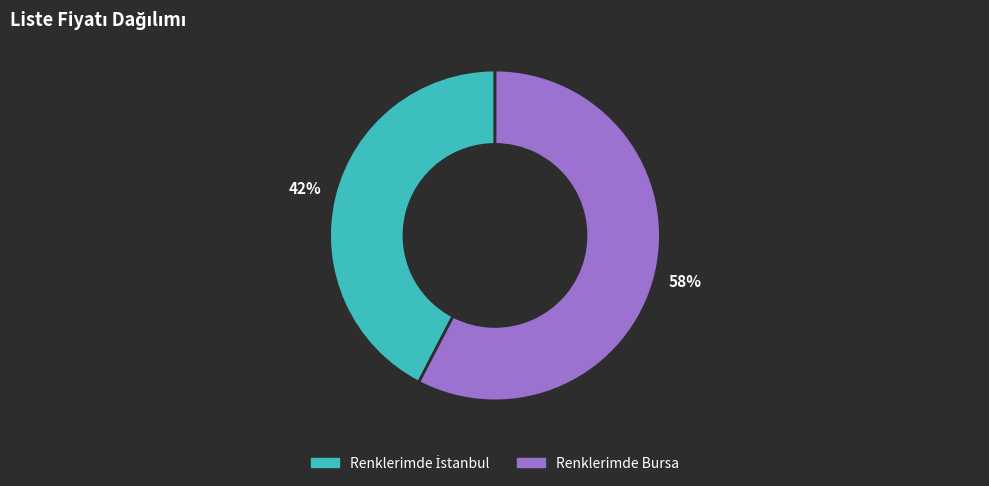

The Renklerimde Bursa slice represents 58% of the pie. True or false?

True